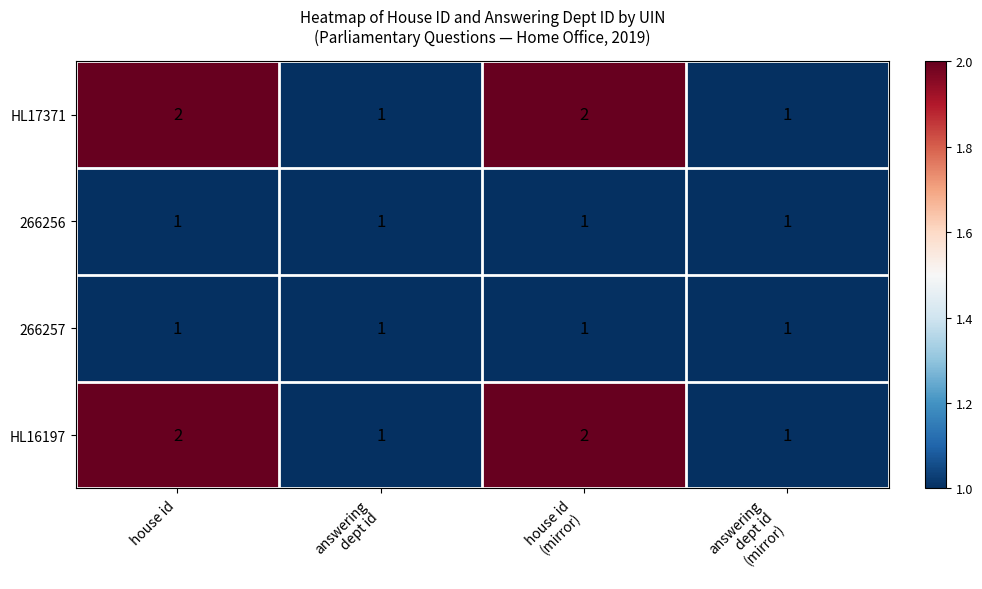

True or false: HL17371 has a value of 2 at house id.

True